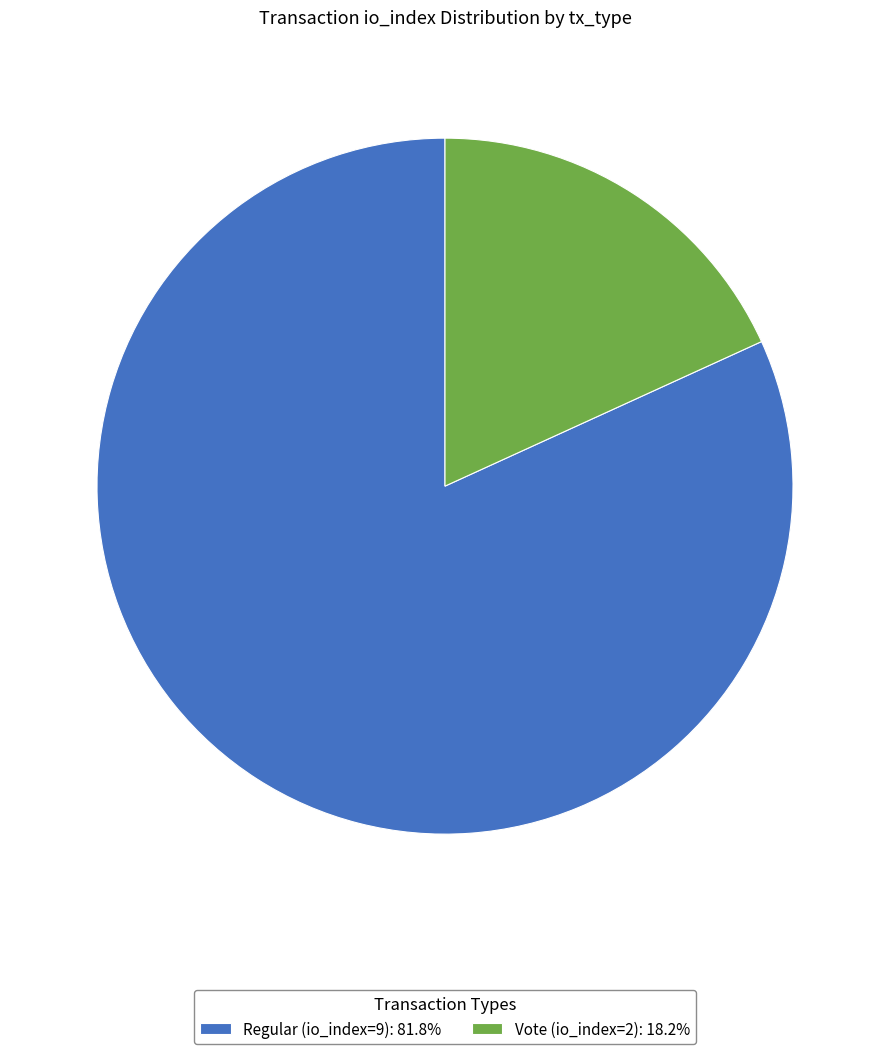

Count the number of slices in the pie.

2